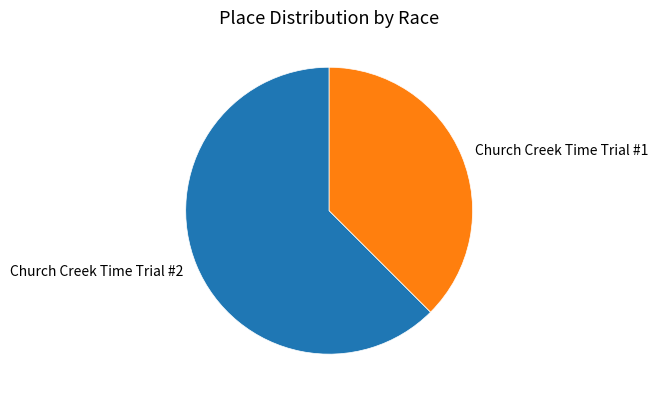

Approximately how many times larger is the value at Church Creek Time Trial #1 compared to Church Creek Time Trial #2?

0.6